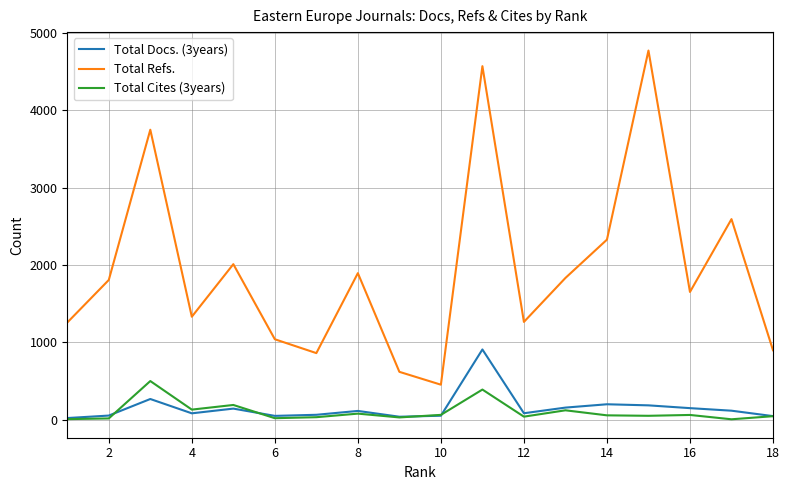

Which series has the largest range (max minus min)?

Total Refs.